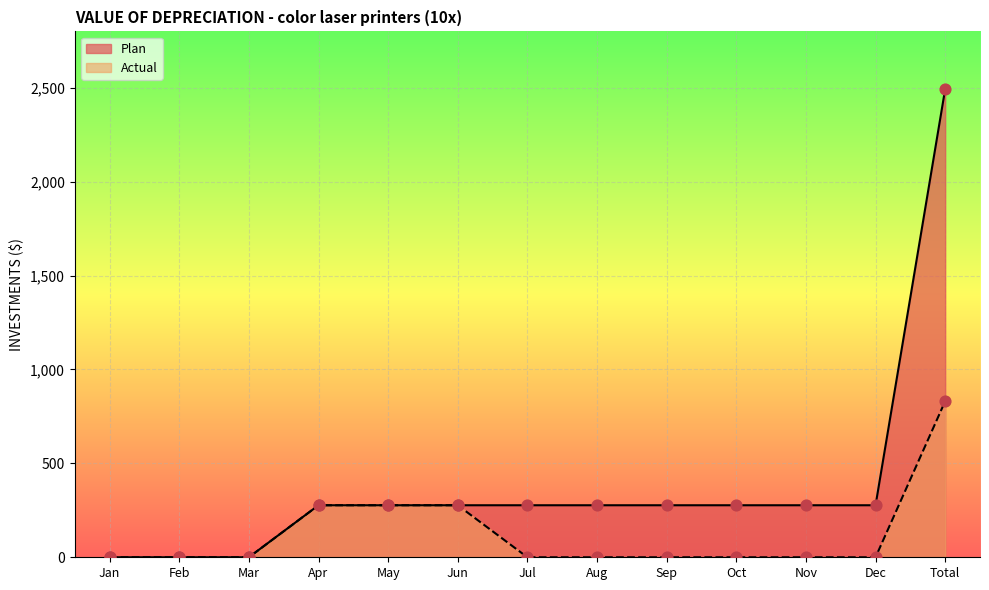

Which series reaches the maximum Y coordinate?

Plan